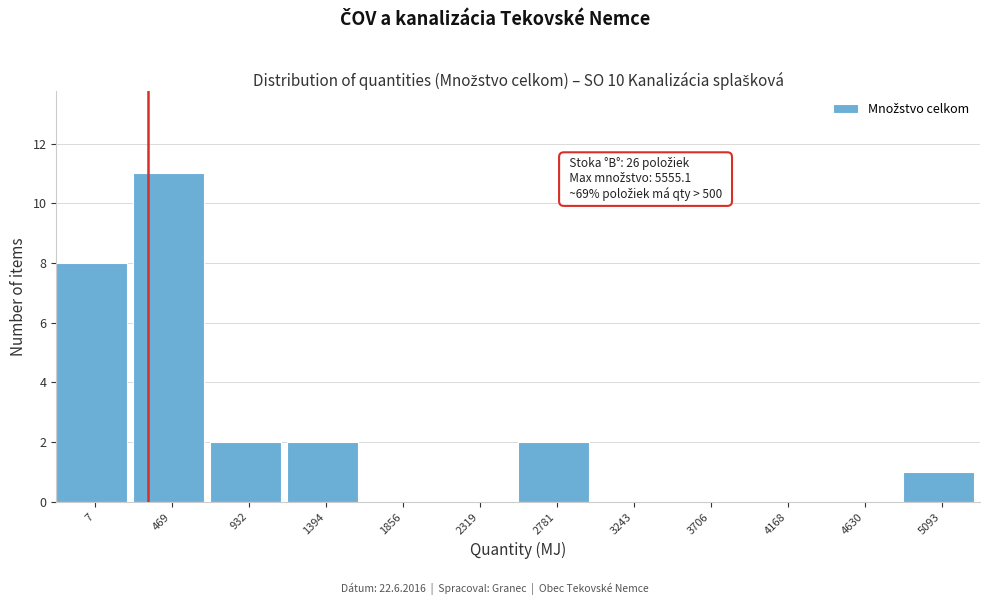

Reading right to left, list all the values displayed in this chart.

5093=1	4630=0	4168=0	3706=0	3243=0	2781=2	2319=0	1856=0	1394=2	932=2	469=11	7=8